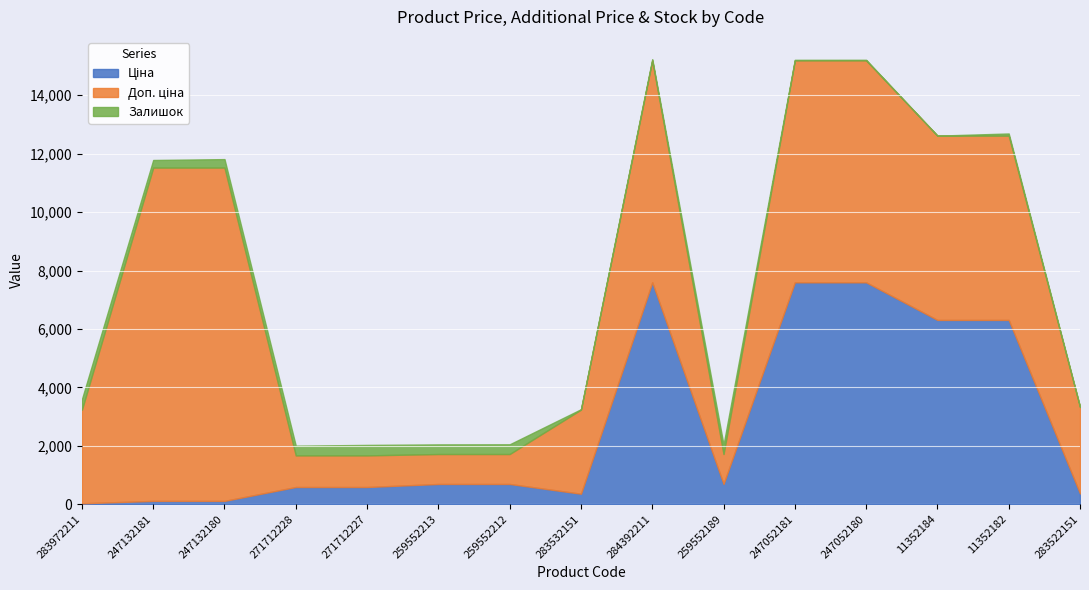

Reading left to right, transcribe all the data shown in this chart.

Ціна: 32.0	114.1	114.1	589.9	589.9	693.7	693.7	359.9	7596.5	693.7	7596.5	7596.5	6308.8	6308.8	369.5
Доп. ціна: 3205.0	11410.0	11410.0	1081.7	1081.7	1024.6	1024.6	2878.8	7596.5	1024.6	7596.5	7596.5	6308.8	6308.8	2955.8
Залишок: 360.0	260.0	290.0	333.0	359.0	330.0	333.0	14.0	43.0	322.0	20.0	21.0	0.0	74.0	14.0